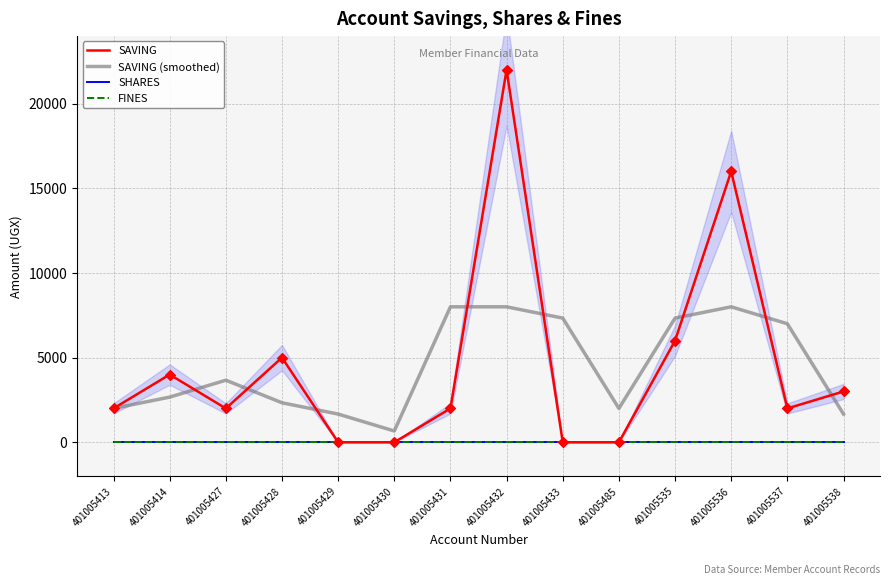

Is the value of SHARES at 401005535 greater than the value of SAVING (smoothed) at 401005427?

No